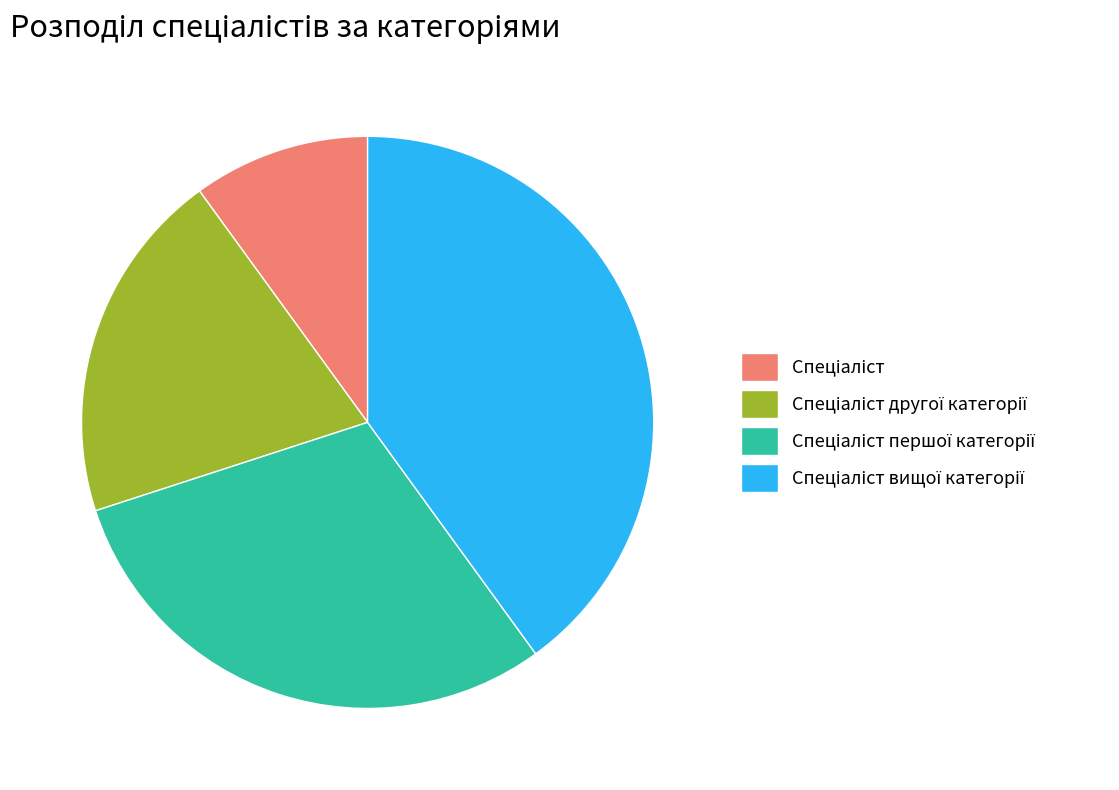

Is there a majority slice in this chart?

No